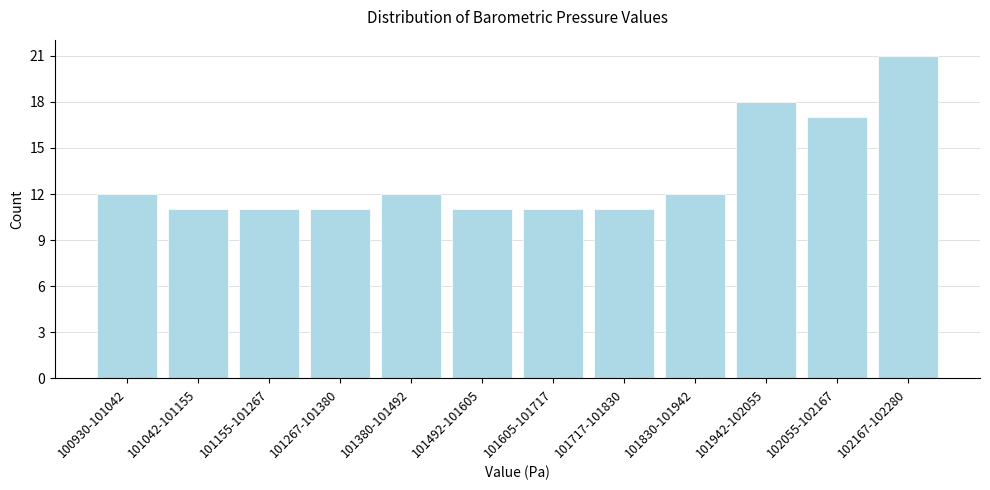

Reading right to left, list all the values displayed in this chart.

21	17	18	12	11	11	11	12	11	11	11	12